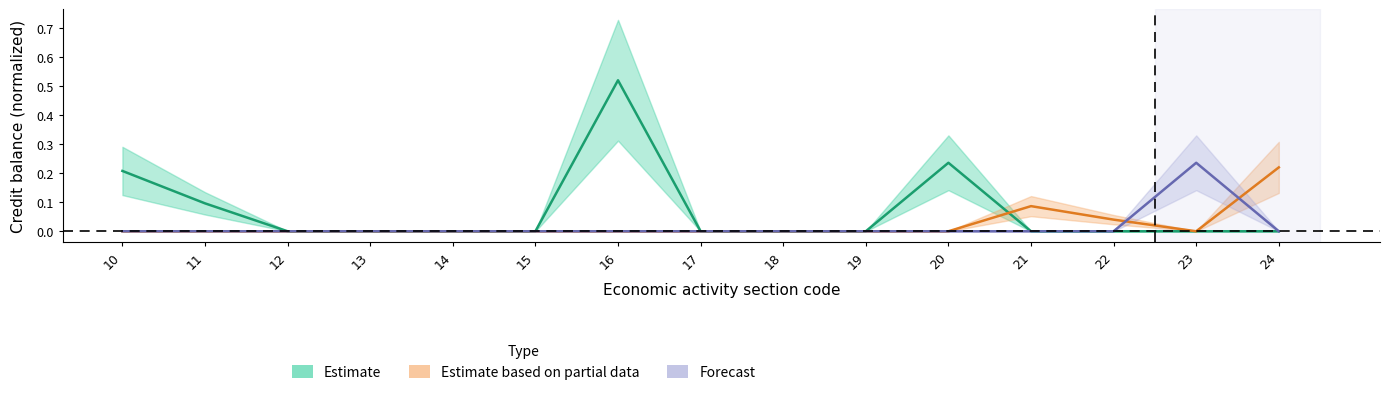

True or false: Forecast and Estimate based on partial data cross at least once.

True